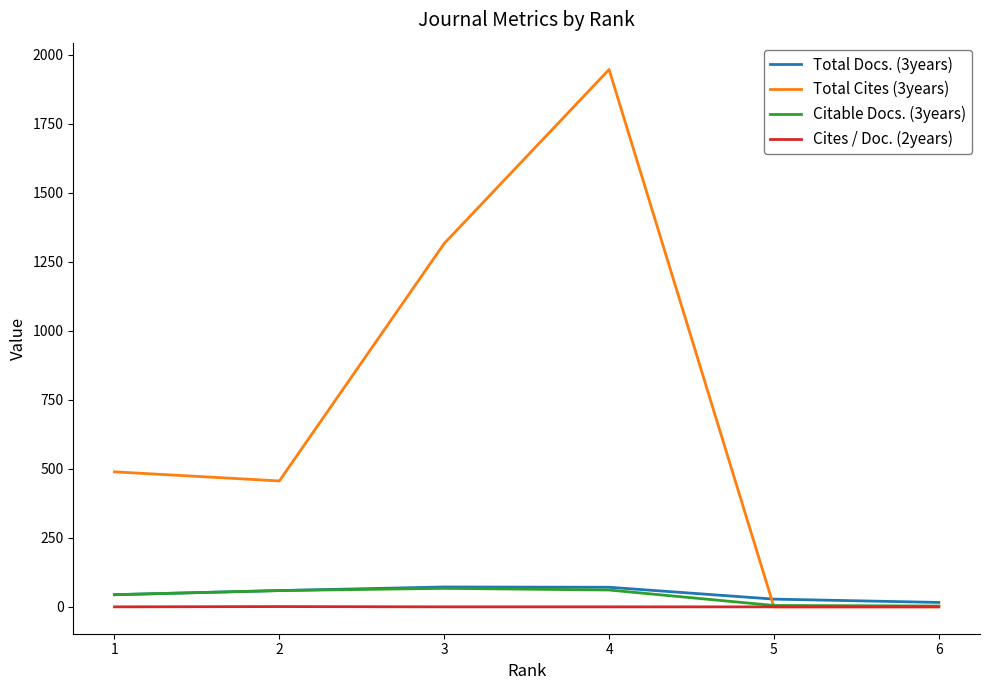

What is the difference between the second highest and minimum values in the Citable Docs. (3years) series?

58